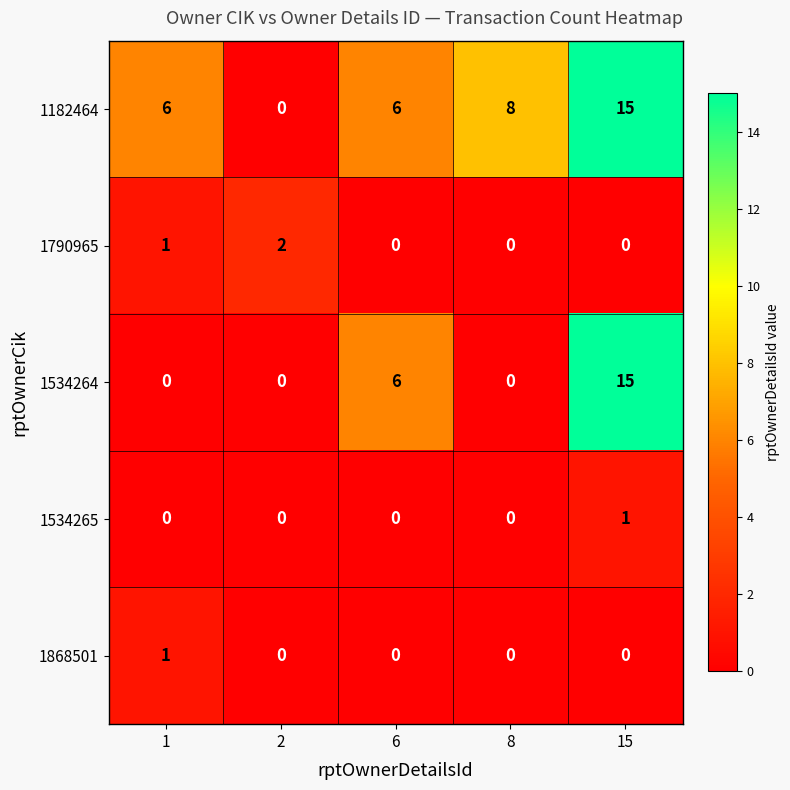

What is the sum of the 1534264 values at 1 and 15?

15